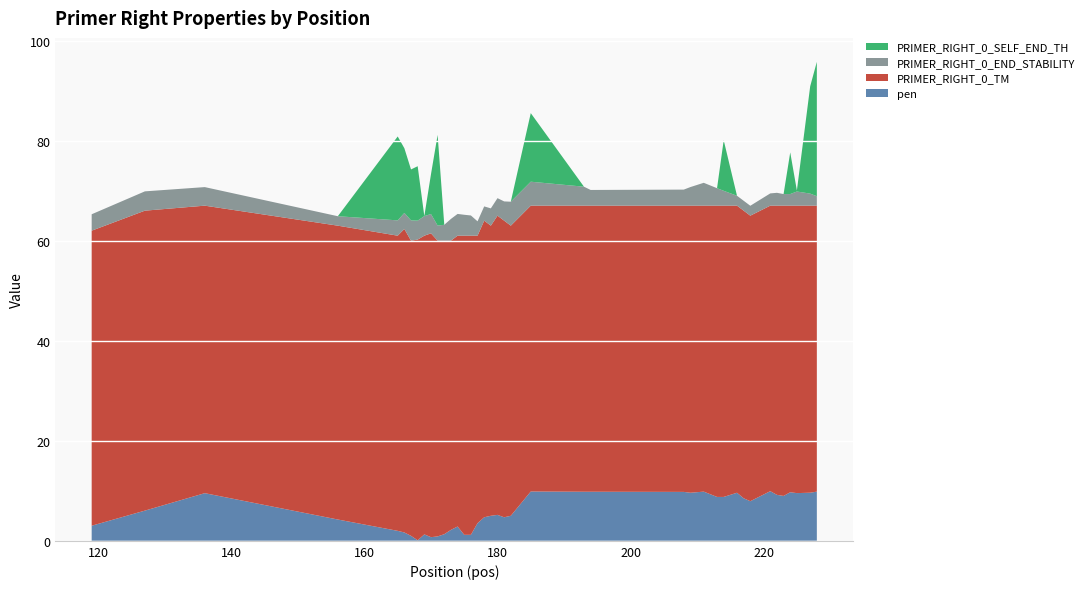

Reading left to right, transcribe all the data shown in this chart.

pen: 119=3.0	127=6.0	136=9.5	156=4.3	165=2.0	166=1.7	167=1.0	168=0.1	169=1.3	170=0.7	171=0.9	172=1.3	173=2.2	174=2.9	175=1.2	176=1.2	177=3.5	178=4.7	179=5.0	180=5.2	181=4.7	182=5.0	185=9.9	193=9.8	194=9.8	208=9.8	209=9.6	211=9.8	213=8.8	214=8.8	216=9.6	217=8.5	218=7.9	221=9.9	222=9.2	223=9.0	224=9.7	225=9.5	227=9.6	228=9.8
PRIMER_RIGHT_0_TM: 119=59.0	127=60.0	136=57.5	156=58.7	165=59.0	166=60.7	167=59.0	168=60.1	169=59.7	170=60.7	171=59.1	172=58.7	173=57.8	174=58.1	175=59.8	176=59.8	177=57.5	178=59.3	179=58.0	180=59.8	181=59.3	182=58.0	185=57.1	193=57.2	194=57.2	208=57.2	209=57.4	211=57.2	213=58.2	214=58.2	216=57.4	217=57.5	218=57.1	221=57.1	222=57.8	223=58.0	224=57.3	225=57.5	227=57.4	228=57.2
PRIMER_RIGHT_0_END_STABILITY: 119=3.3	127=3.9	136=3.7	156=1.9	165=3.1	166=3.2	167=4.1	168=3.8	169=3.9	170=3.9	171=3.0	172=3.2	173=4.3	174=4.3	175=4.2	176=4.0	177=2.9	178=2.9	179=3.5	180=3.5	181=3.9	182=4.8	185=4.8	193=3.8	194=3.1	208=3.2	209=3.7	211=4.6	213=3.5	214=3.0	216=2.0	217=2.0	218=2.0	221=2.5	222=2.6	223=2.3	224=2.3	225=2.8	227=2.4	228=1.9
PRIMER_RIGHT_0_SELF_END_TH: 119=0.0	127=0.0	136=0.0	156=0.0	165=16.8	166=12.9	167=10.2	168=10.9	169=0.0	170=8.0	171=18.1	172=0.0	173=0.0	174=0.0	175=0.0	176=0.0	177=0.0	178=0.0	179=0.0	180=0.0	181=0.0	182=0.0	185=13.7	193=0.0	194=0.0	208=0.0	209=0.0	211=0.0	213=0.0	214=10.1	216=0.0	217=0.0	218=0.0	221=0.0	222=0.0	223=0.0	224=8.3	225=0.2	227=21.4	228=26.9